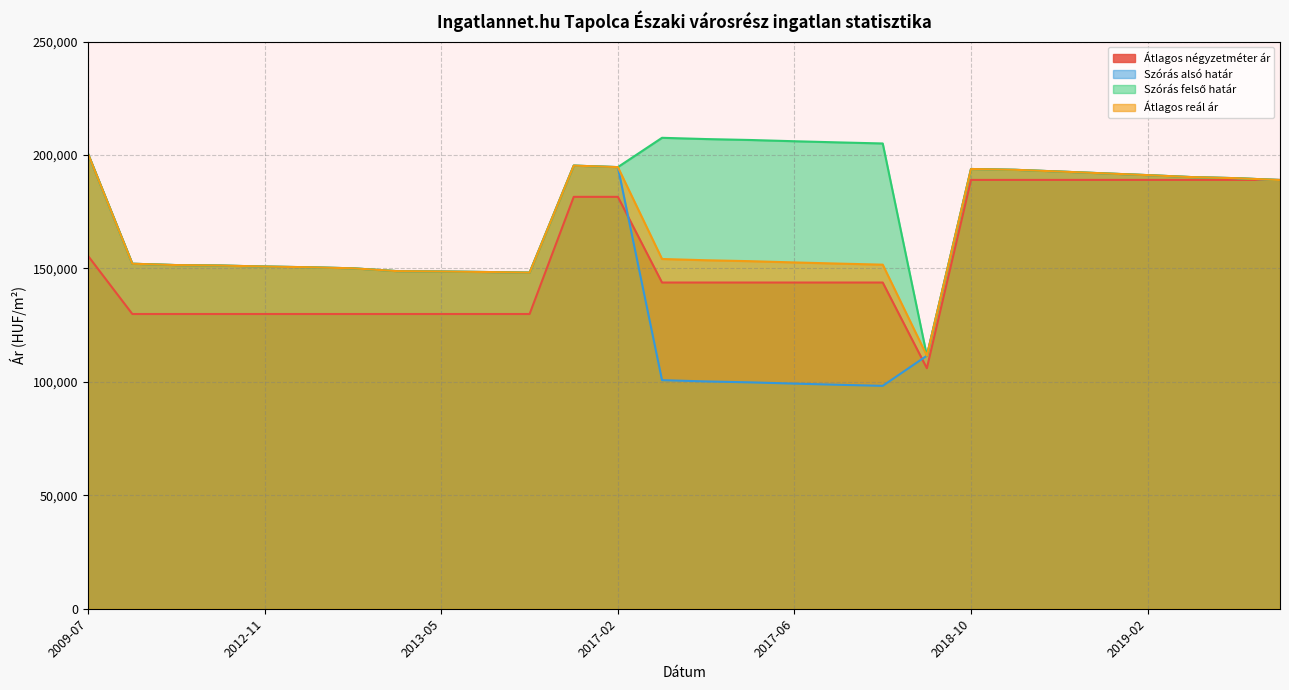

What is the difference between the second highest and second lowest values in the Szórás alsó határ series?

96599